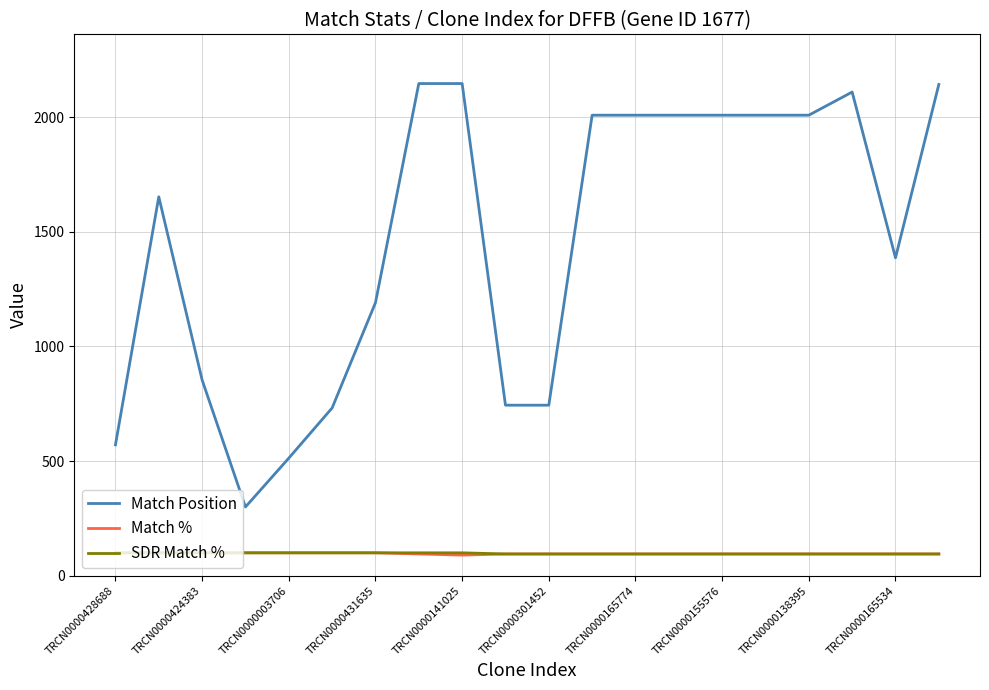

Which series has the widest spread of values?

Match Position